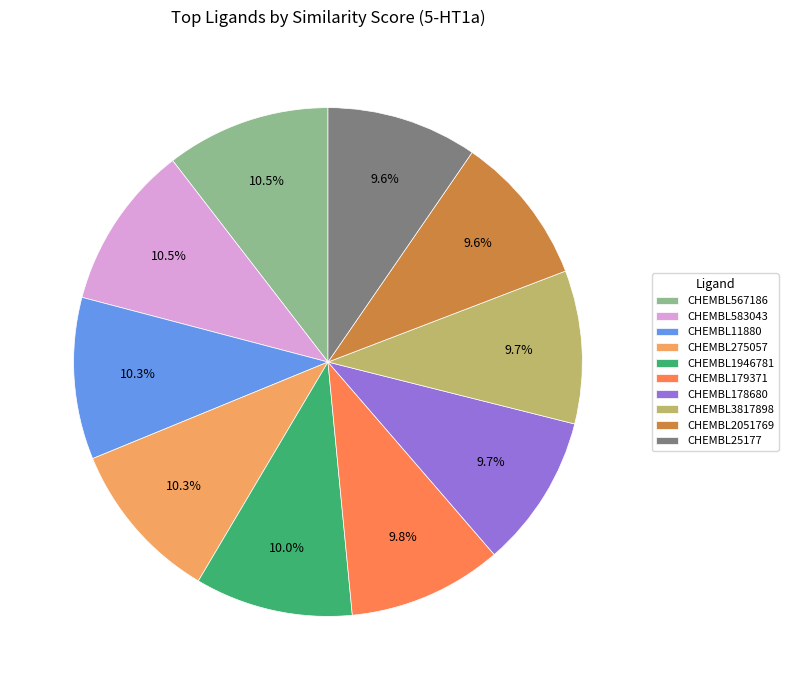

To the nearest percent, what is the combined percentage of CHEMBL179371 and CHEMBL178680?

20%